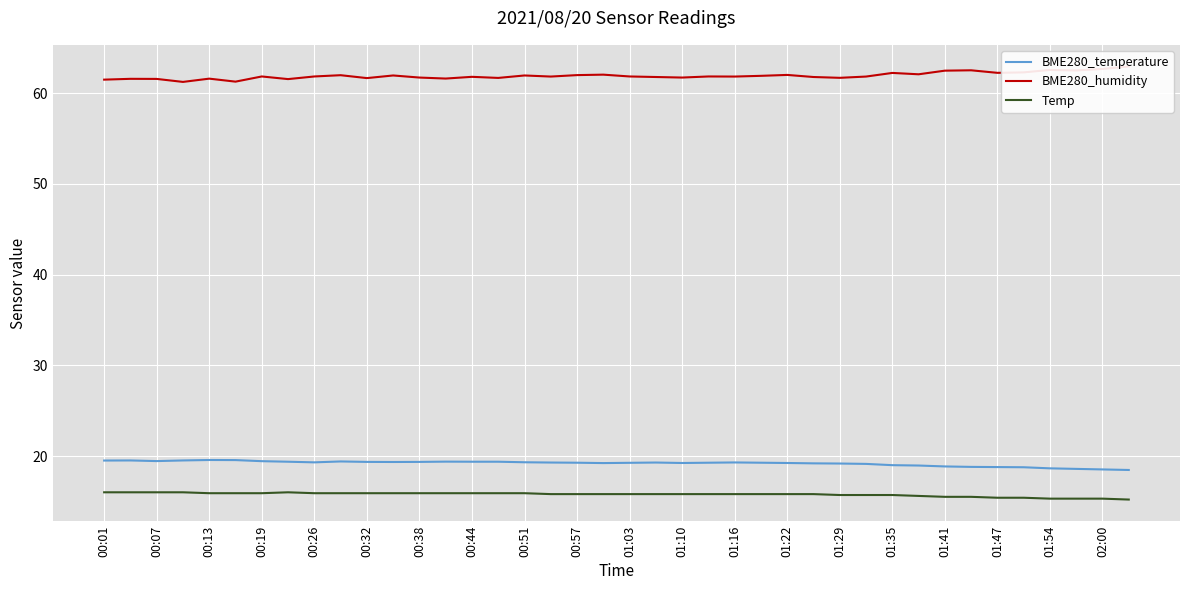

Is it true that Temp equals 20.4 at 02:00?

False